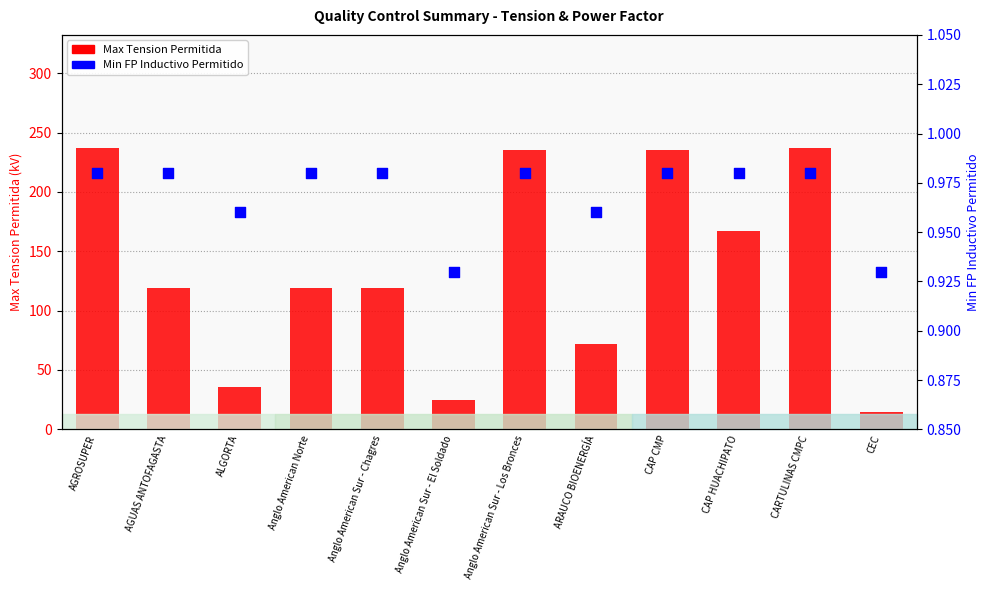

At which category is the sum across all series the highest?

AGROSUPER